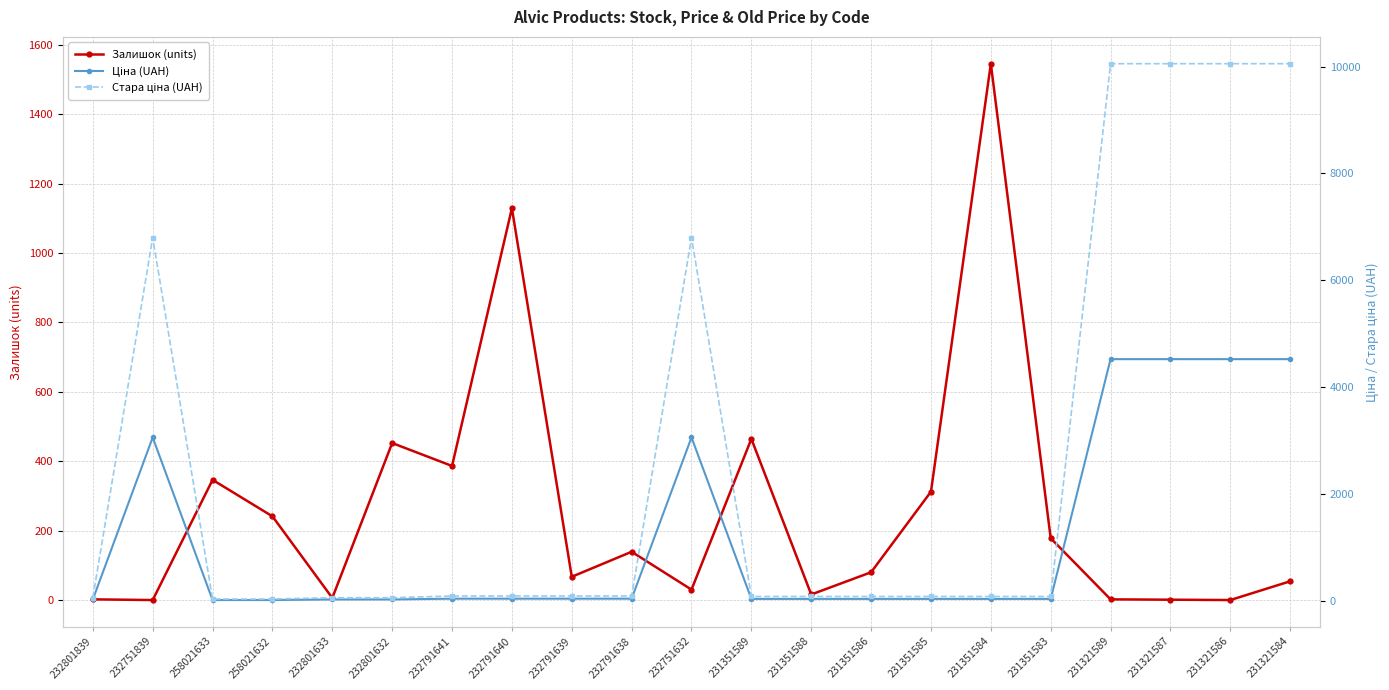

What is the total value across all series at 232791638?

272.4